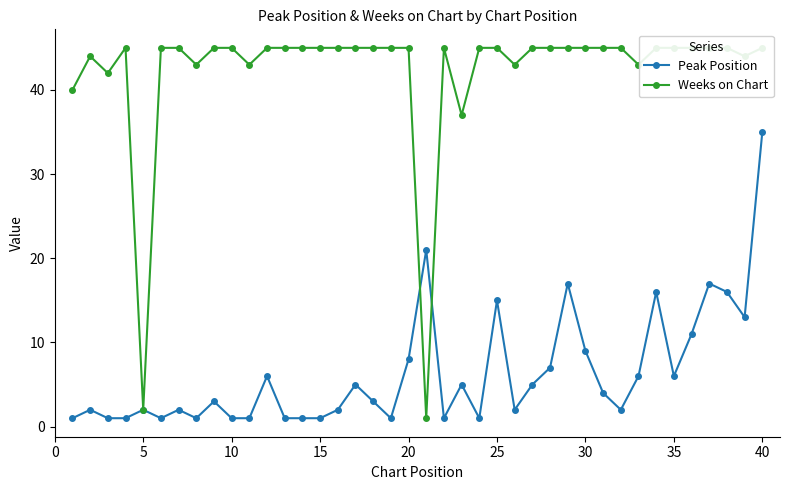

What is the difference between the Peak Position values at 40 and 30?

26